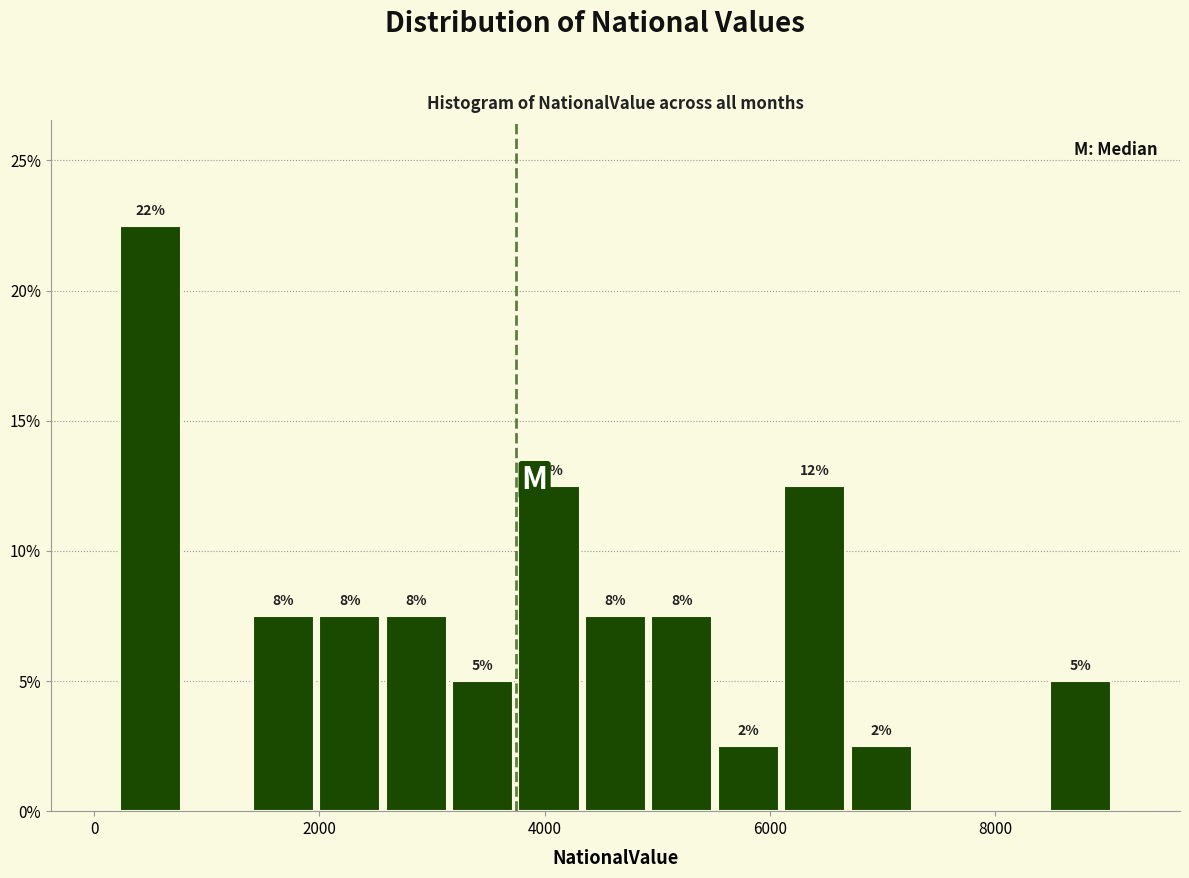

Read against the x-axis, roughly where is the centre of the tallest bar?

400